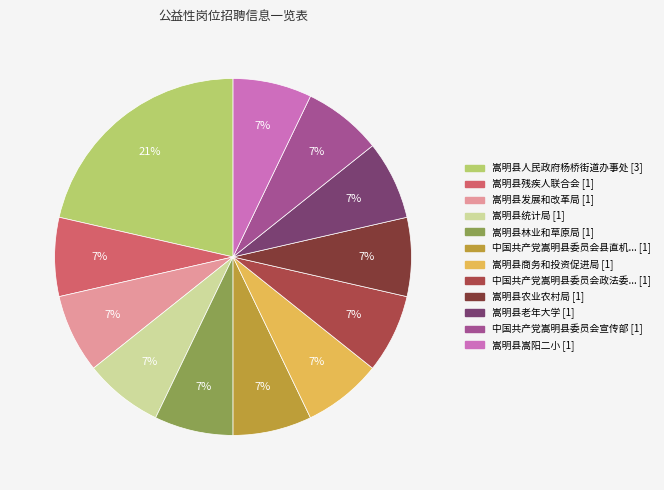

To the nearest percent, what is the difference between the largest and smallest slice percentages?

14%